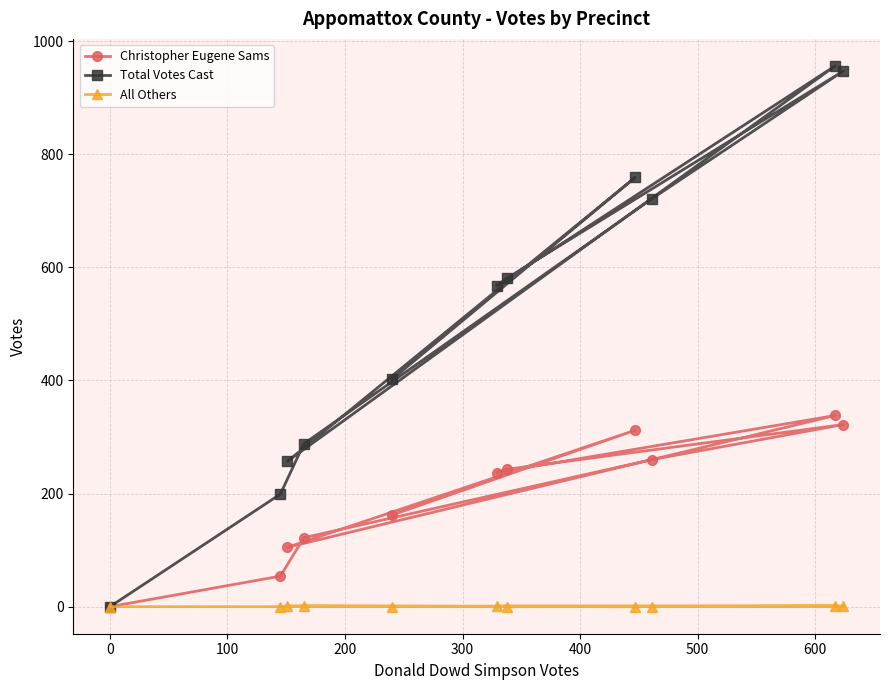

Which series has the largest total across all categories?

Total Votes Cast